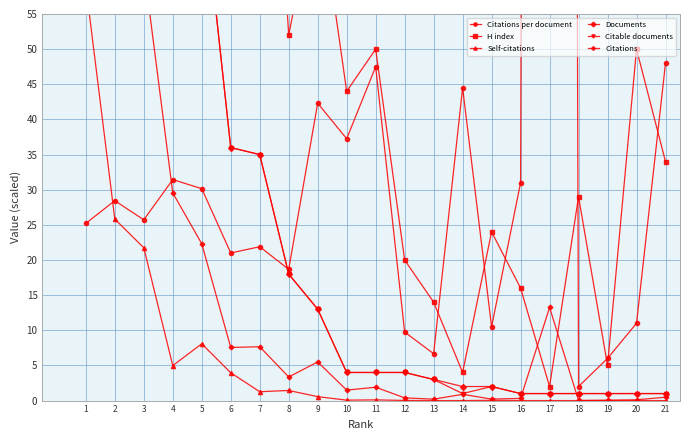

What is the difference between the second highest and second lowest values in the H index series?

192.0